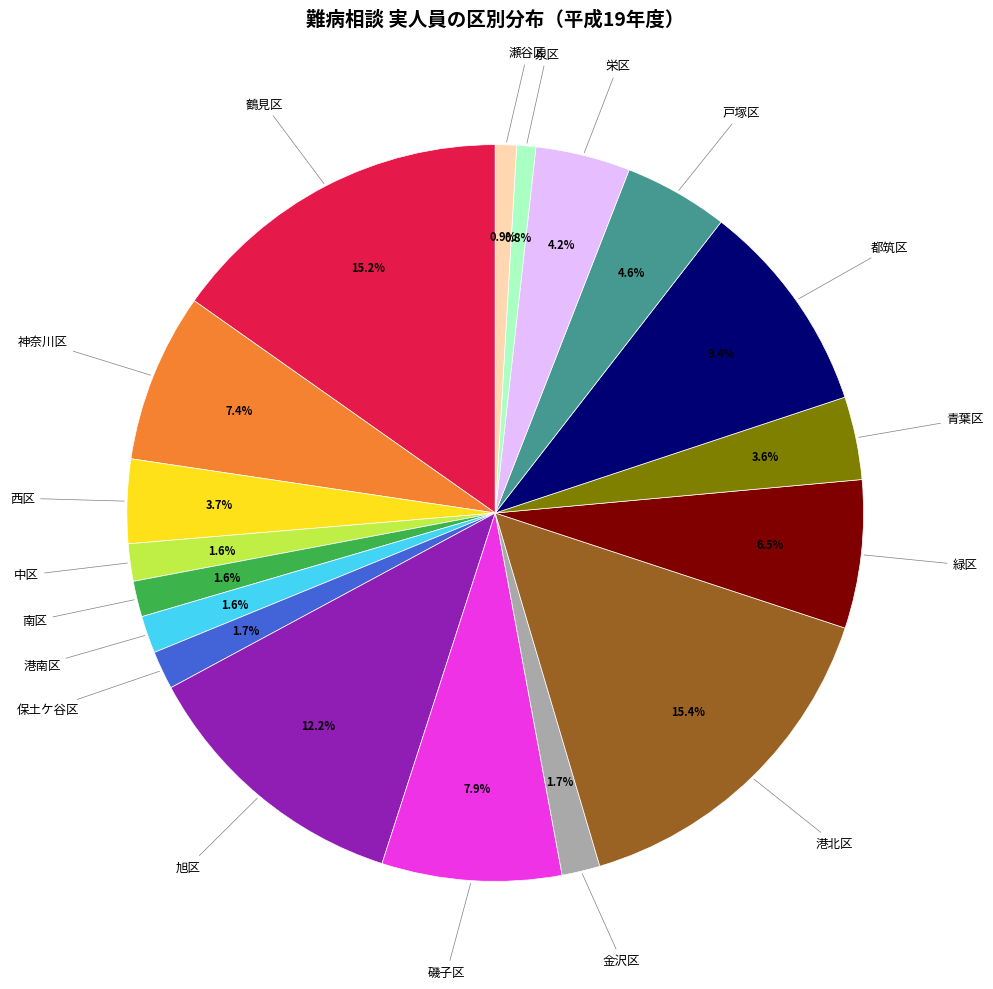

Is there a majority slice in this chart?

No